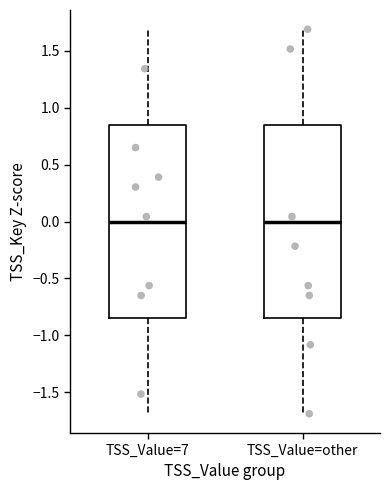

Reading left to right, transcribe this box plot: for each box, give where its median line is, the range the box spans, and where its two whiskers end, as read against the y-axis. The values are not printed on the chart, so give them approximately, as read against the axis.

TSS_Value=7: median 0.00, box -0.85 to 0.85, whiskers -1.70 to 1.70
TSS_Value=other: median 0.00, box -0.85 to 0.85, whiskers -1.70 to 1.70